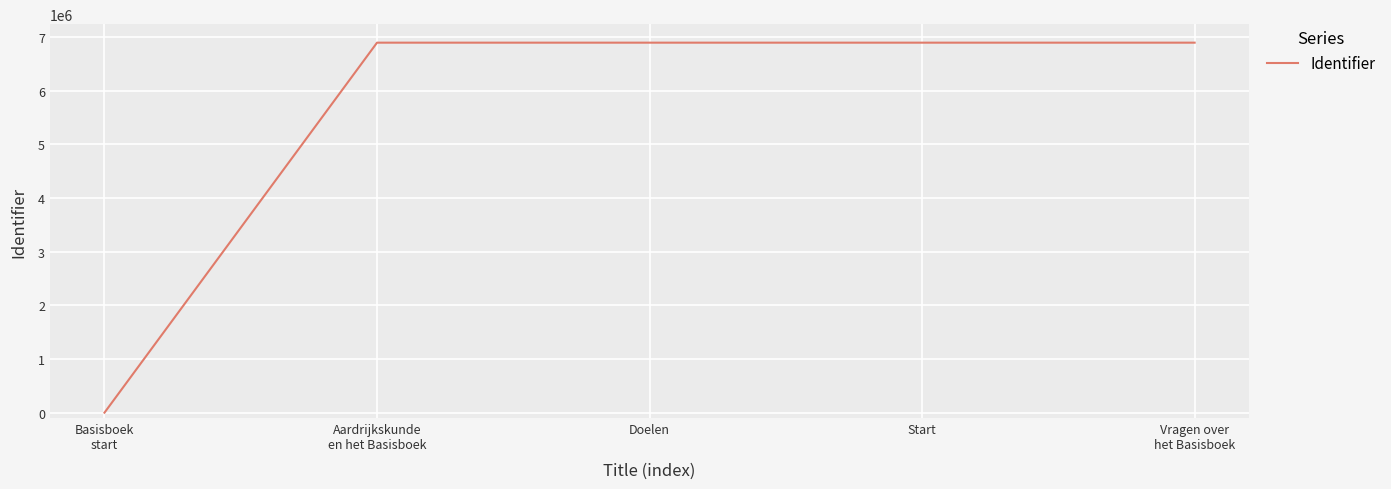

What is the average value?

5512847